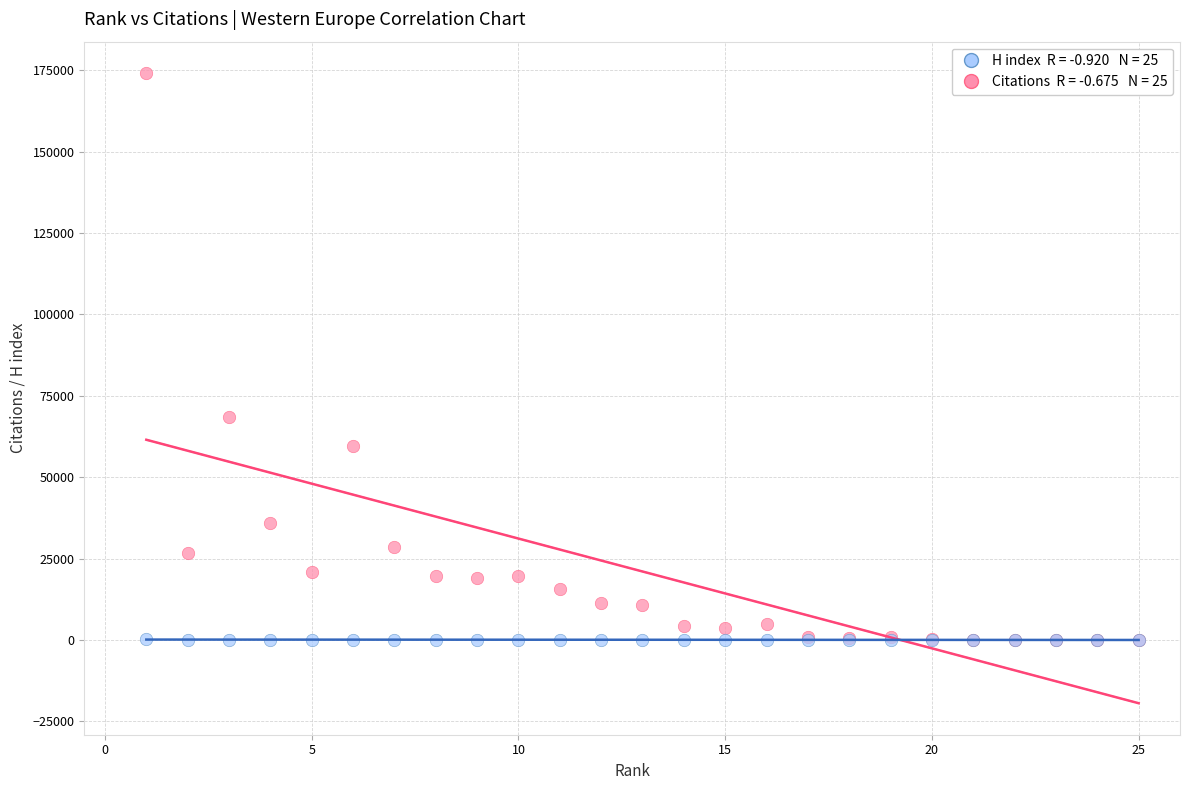

Across all series, what Y value is closest to 87061?

68599